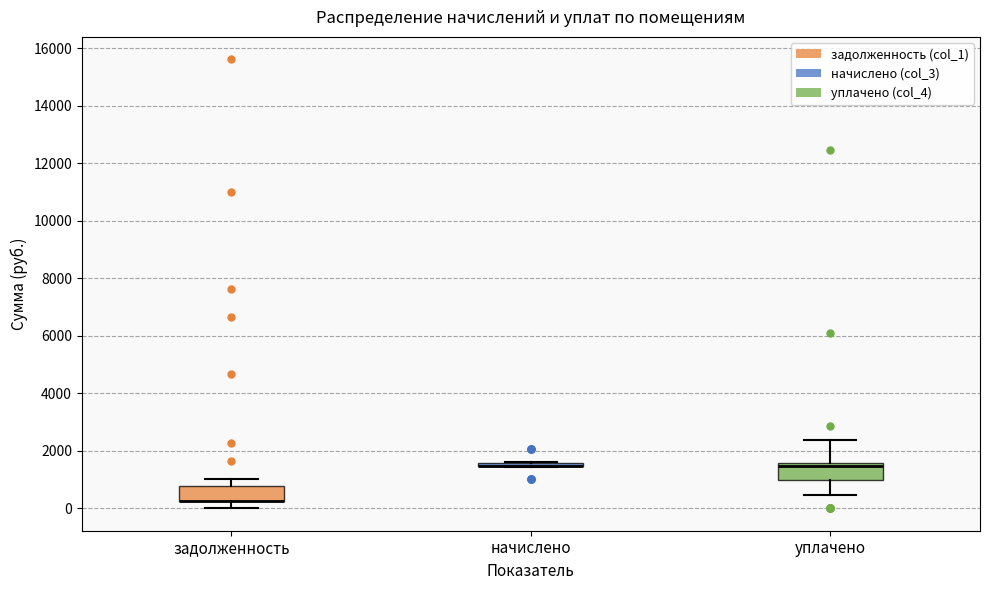

Where is the lower edge of the box for начислено on the y-axis? The values are not printed on the chart, so give them approximately, as read against the axis.

1400